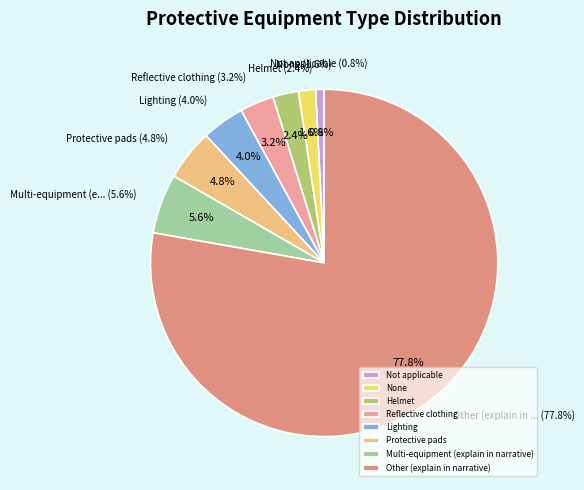

To the nearest percent, what is the difference between the None and Other (explain in narrative) slice percentages?

76%